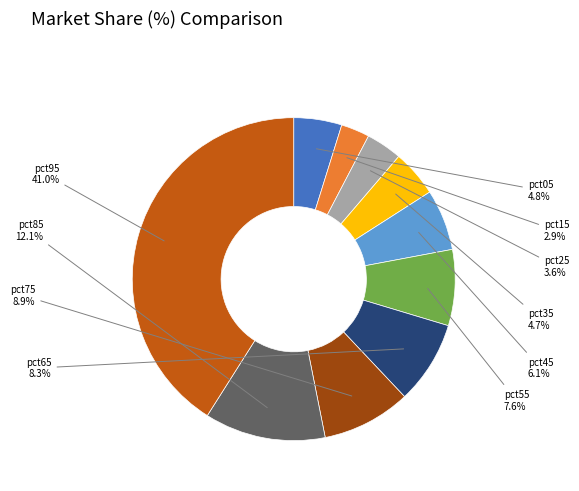

Which category has the smallest portion of the pie?

pct15